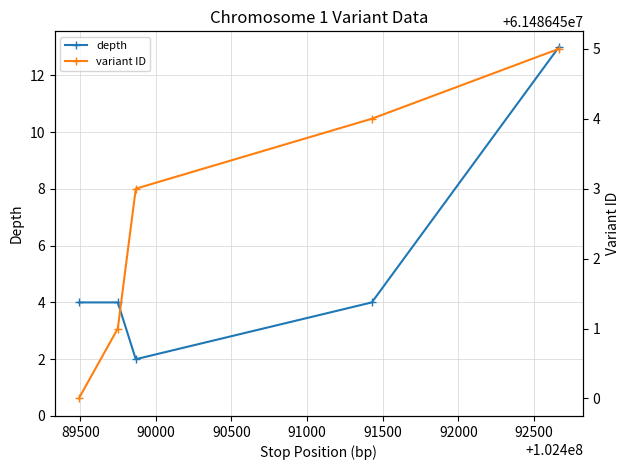

How many lines are shown in the chart?

2